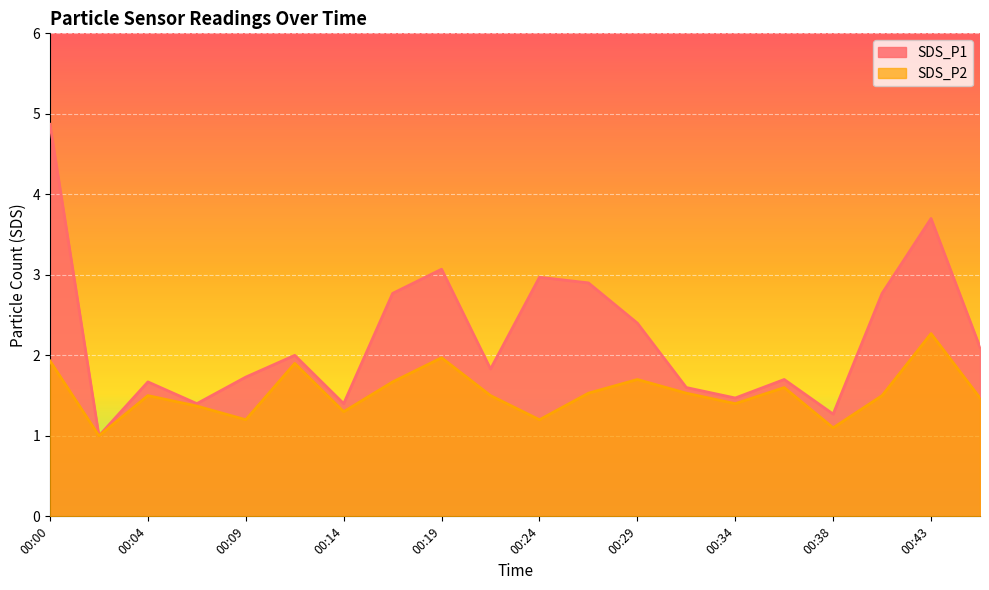

Reading right to left, what are all the values shown in this chart?

SDS_P1: 00:46=2.1	00:43=3.7	00:41=2.8	00:38=1.3	00:36=1.7	00:34=1.5	00:31=1.6	00:29=2.4	00:26=2.9	00:24=3.0	00:21=1.8	00:19=3.1	00:17=2.8	00:14=1.4	00:12=2.0	00:09=1.7	00:07=1.4	00:04=1.7	00:02=1.0	00:00=4.9
SDS_P2: 00:46=1.5	00:43=2.3	00:41=1.5	00:38=1.1	00:36=1.6	00:34=1.4	00:31=1.5	00:29=1.7	00:26=1.5	00:24=1.2	00:21=1.5	00:19=2.0	00:17=1.7	00:14=1.3	00:12=1.9	00:09=1.2	00:07=1.4	00:04=1.5	00:02=1.0	00:00=1.9